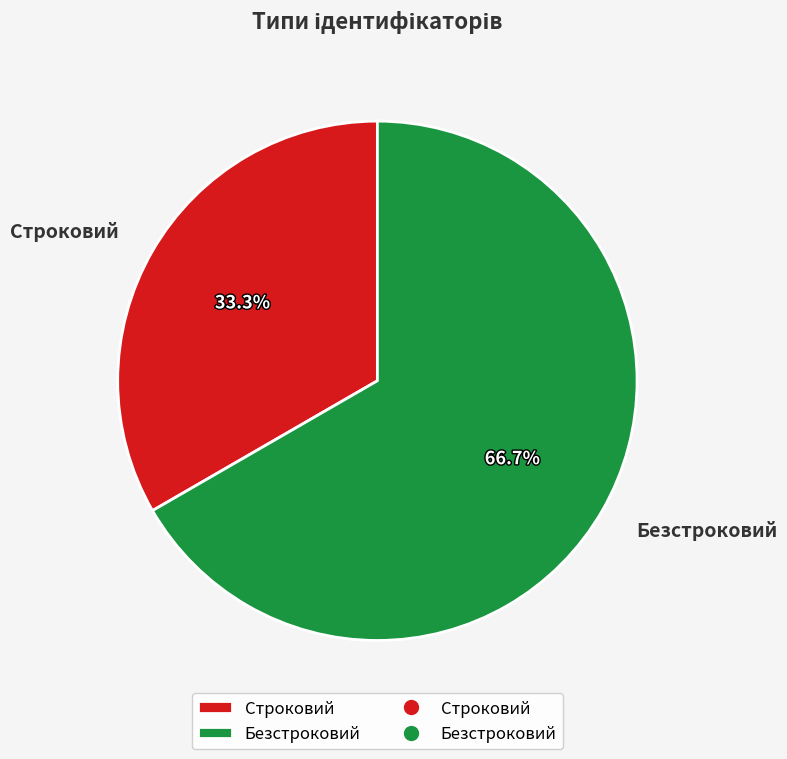

How many segments does this pie chart have?

2